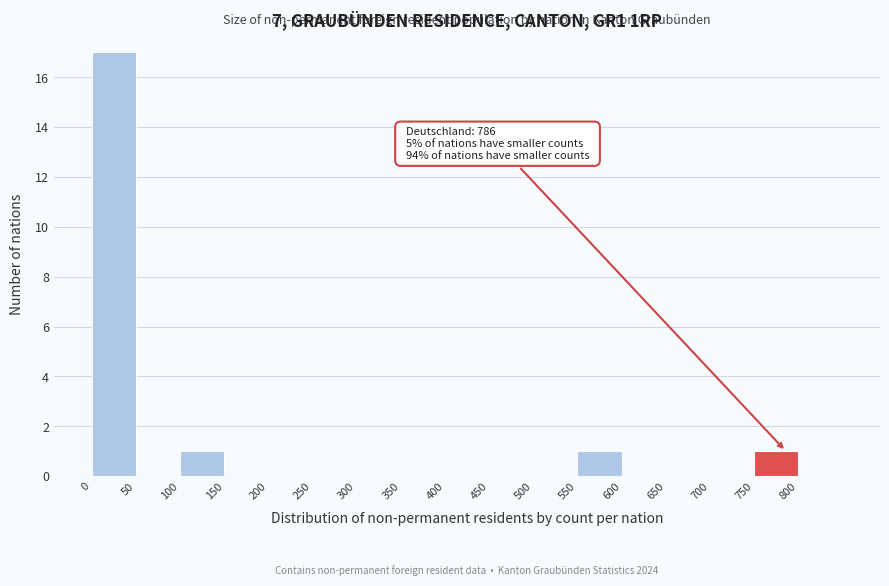

Over which range of the x-axis is the bar tallest?

0 to 50